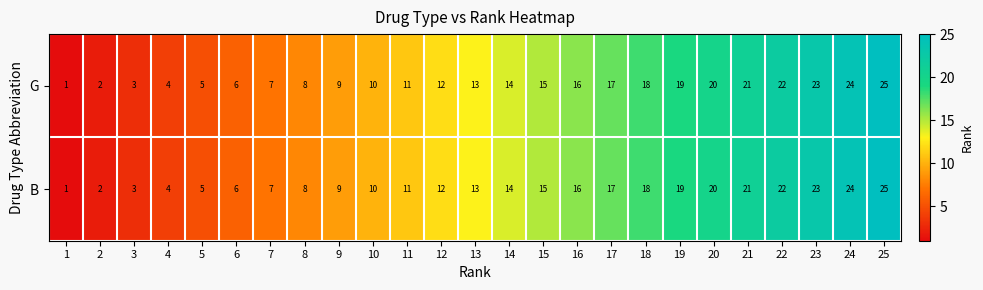

How many values in the B series are below 13?

12